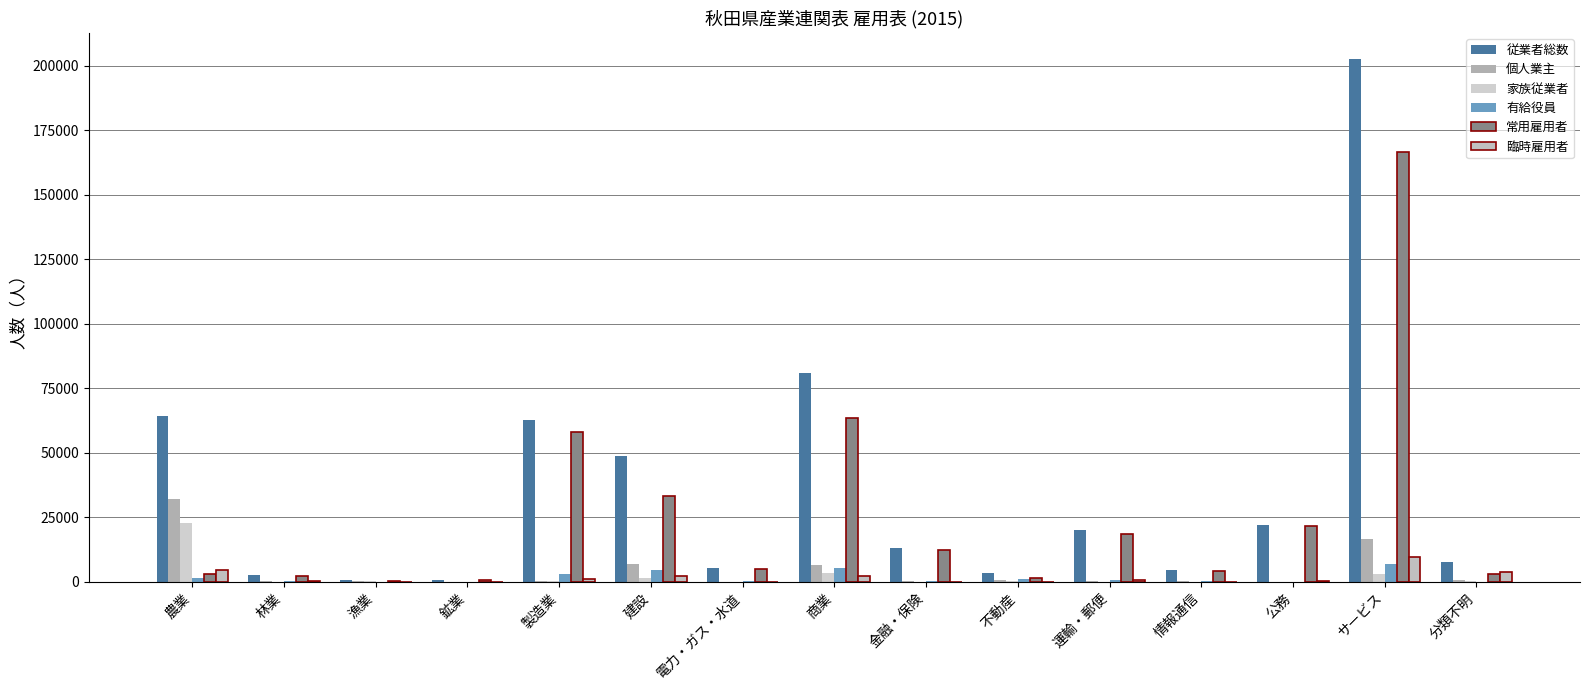

What is the difference between the second highest and minimum values in the 個人業主 series?

16490